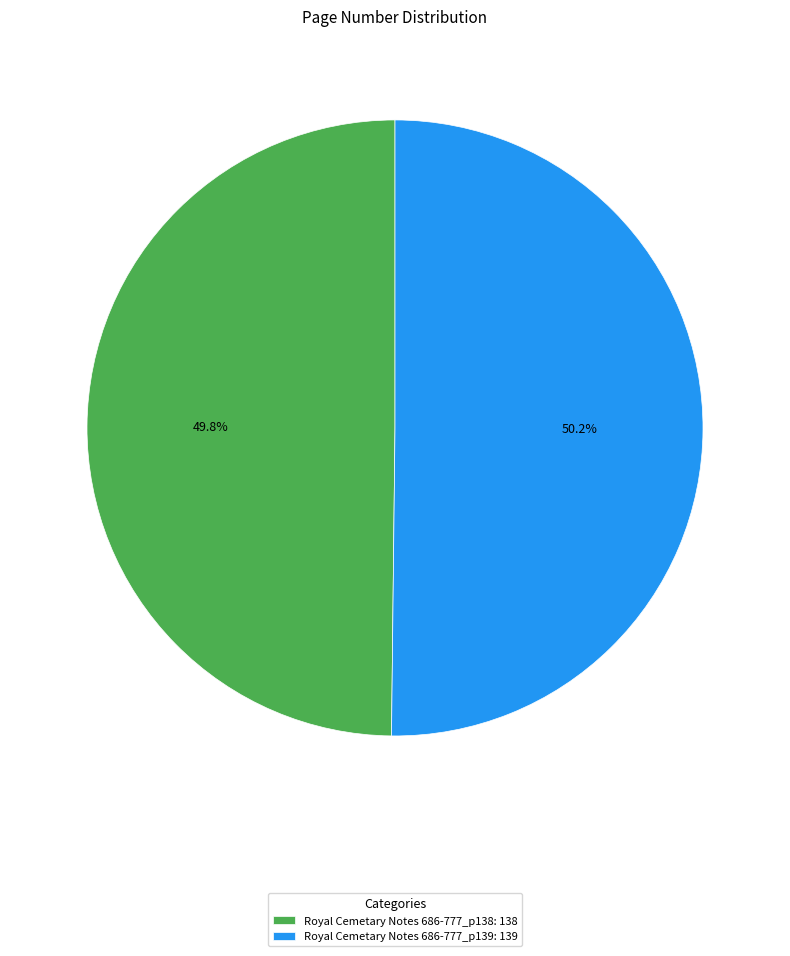

How many slices are in this pie chart?

2